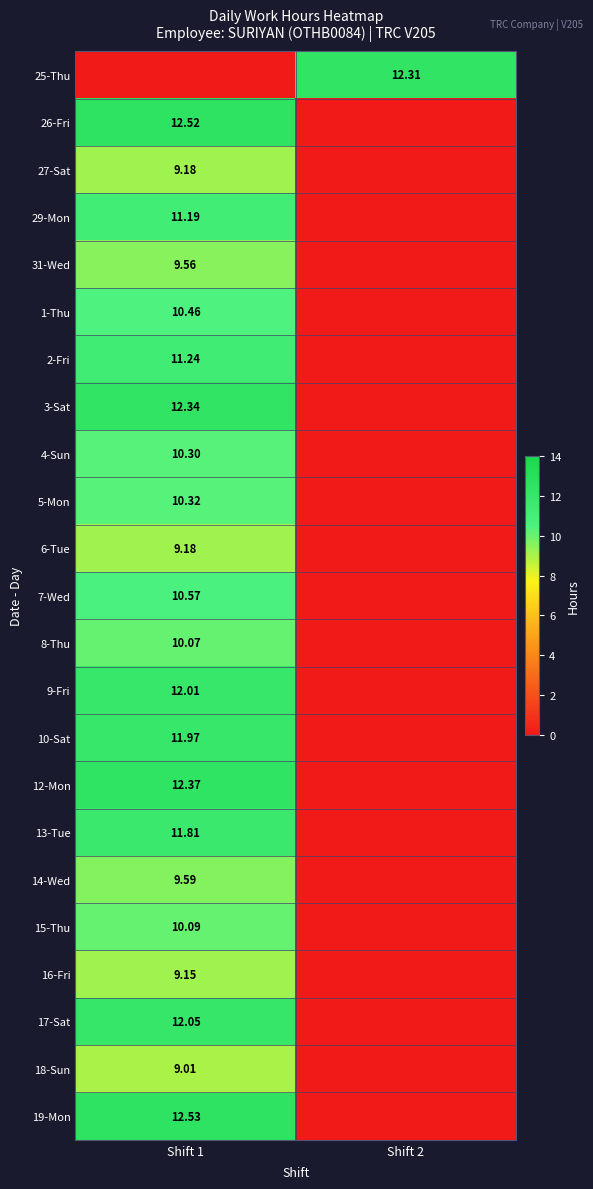

True or false: 26-Fri has a value of 0.0 at Shift 2.

True